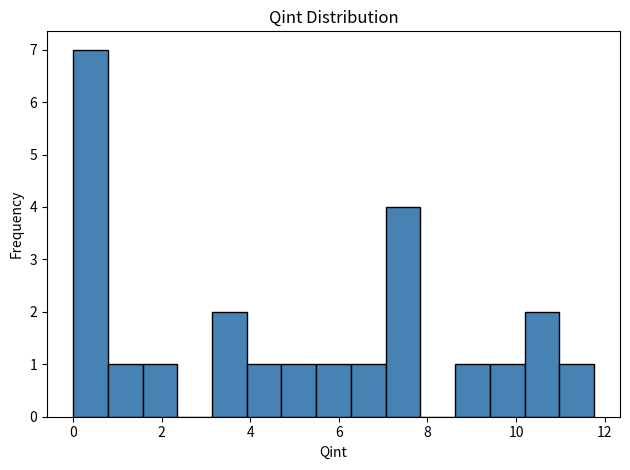

Read against the x-axis, roughly where is the centre of the tallest bar?

0.4